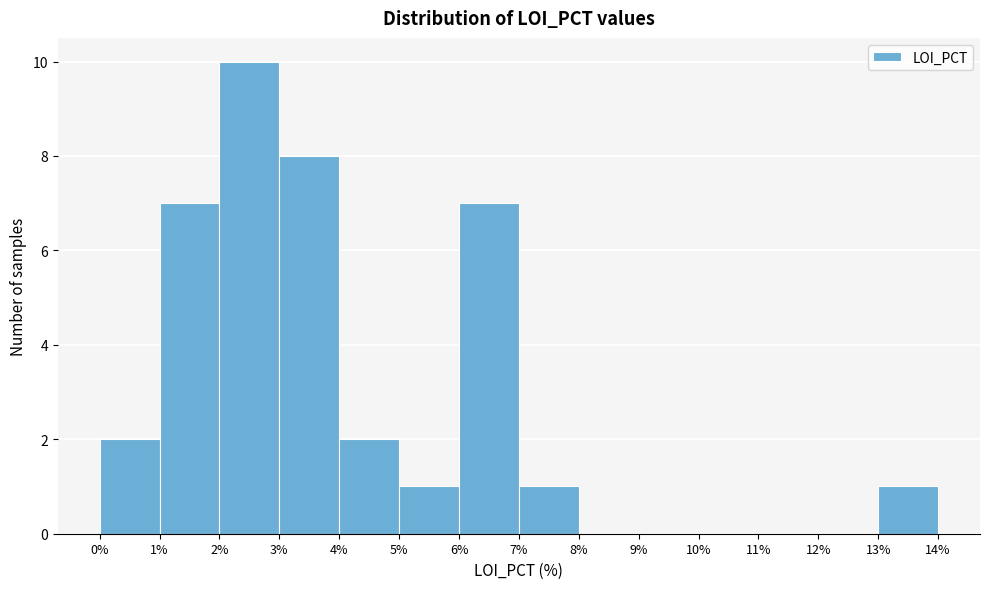

How tall is the bar that spans 7% to 8% on the x-axis? The values are not printed on the chart, so give them approximately, as read against the axis.

1